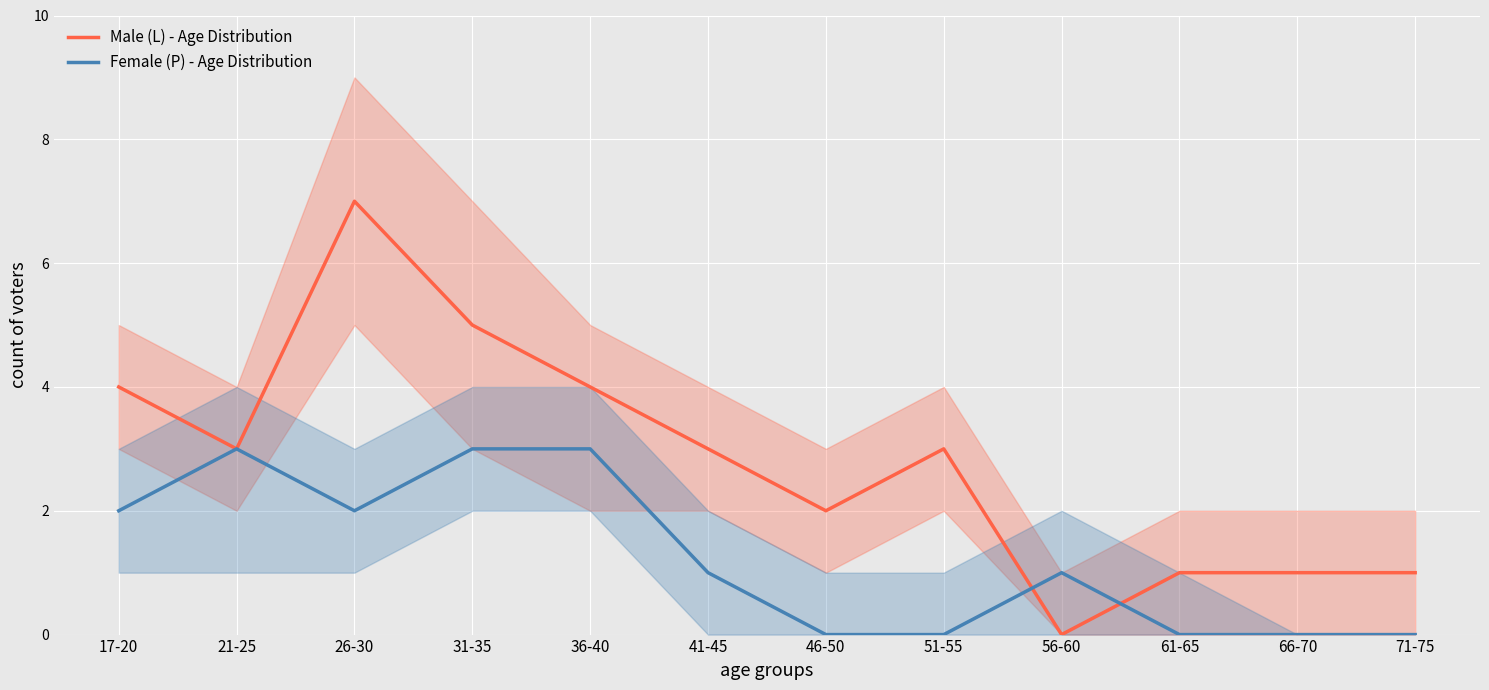

Reading left to right, transcribe all the data shown in this chart.

Male (L) - Age Distribution: 4	3	7	5	4	3	2	3	0	1	1	1
Female (P) - Age Distribution: 2	3	2	3	3	1	0	0	1	0	0	0